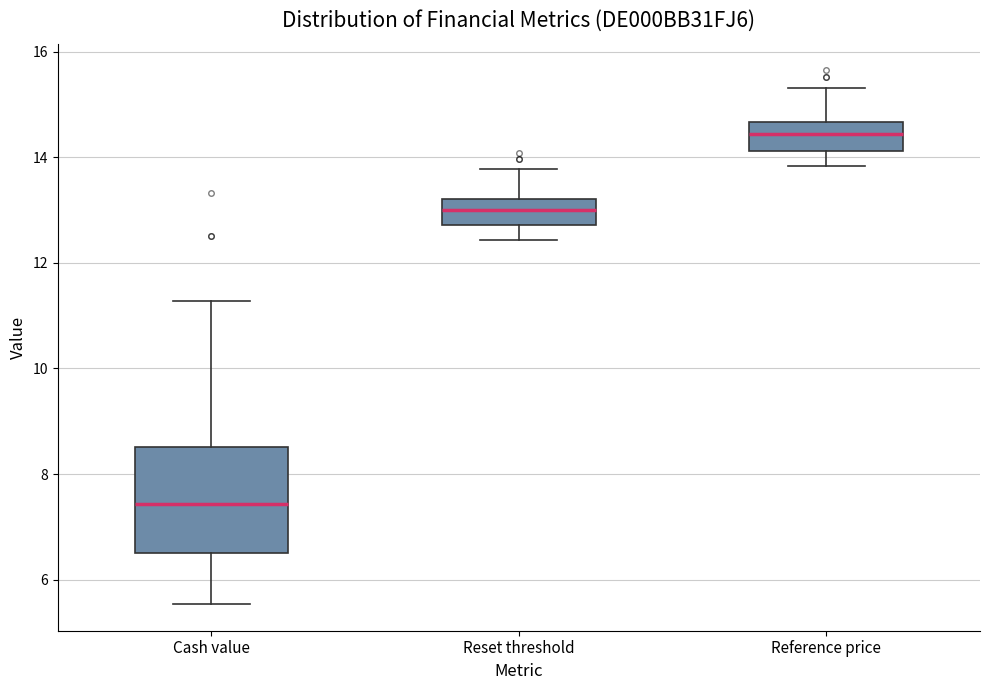

Which box's median line is the lowest?

Cash value